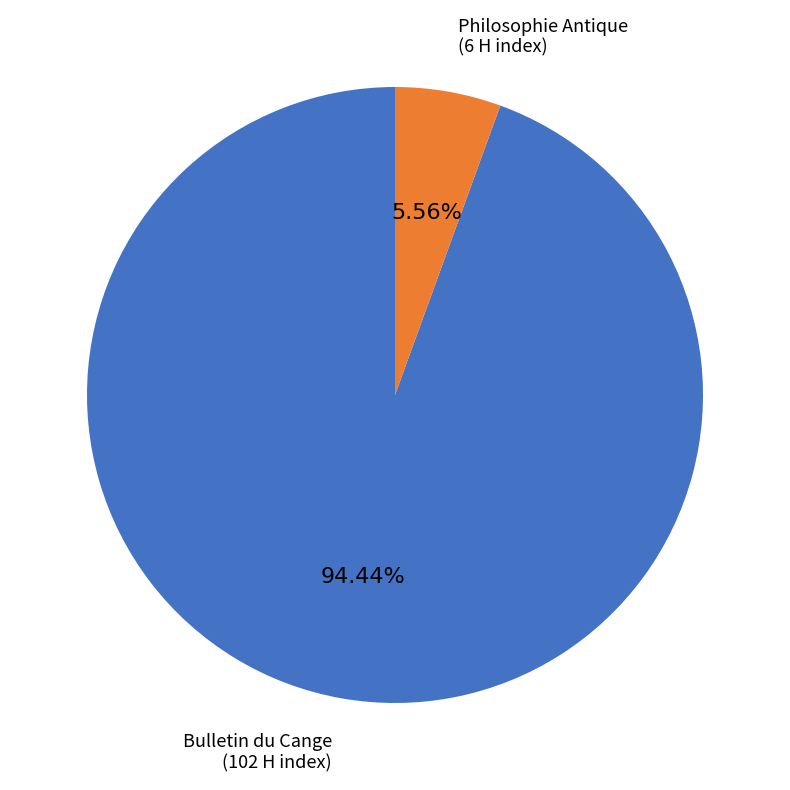

Is there a majority slice in this chart?

Yes